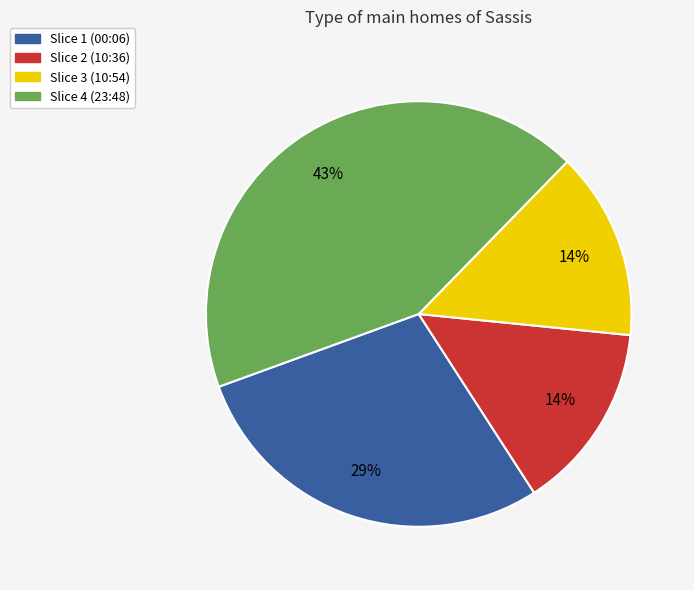

To the nearest percent, what is the difference between the largest and smallest slice percentages?

29%